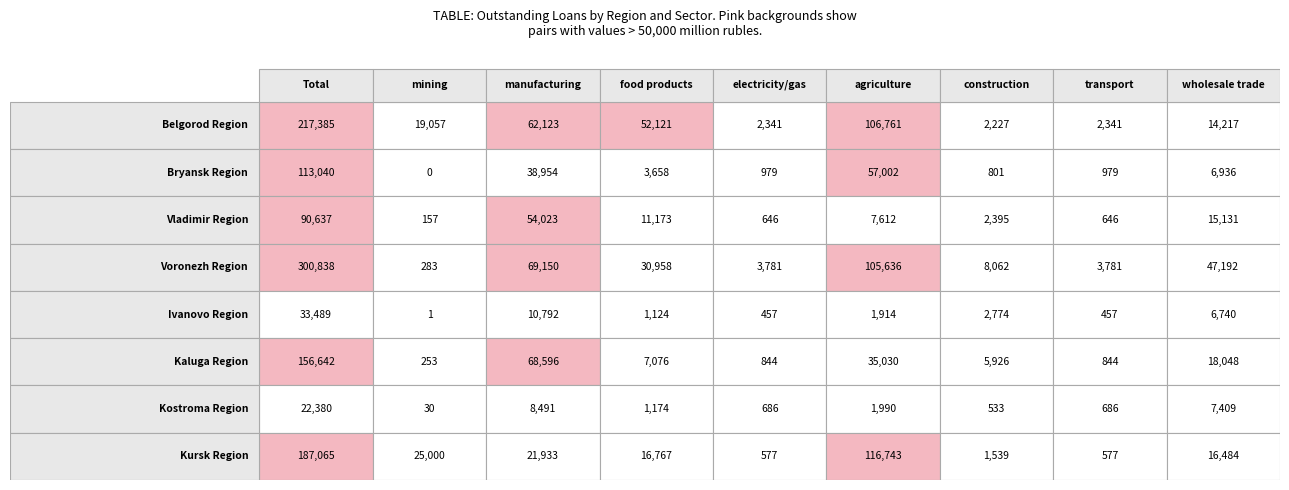

Is it true that Voronezh Region equals 47606 at Kaluga Region?

False